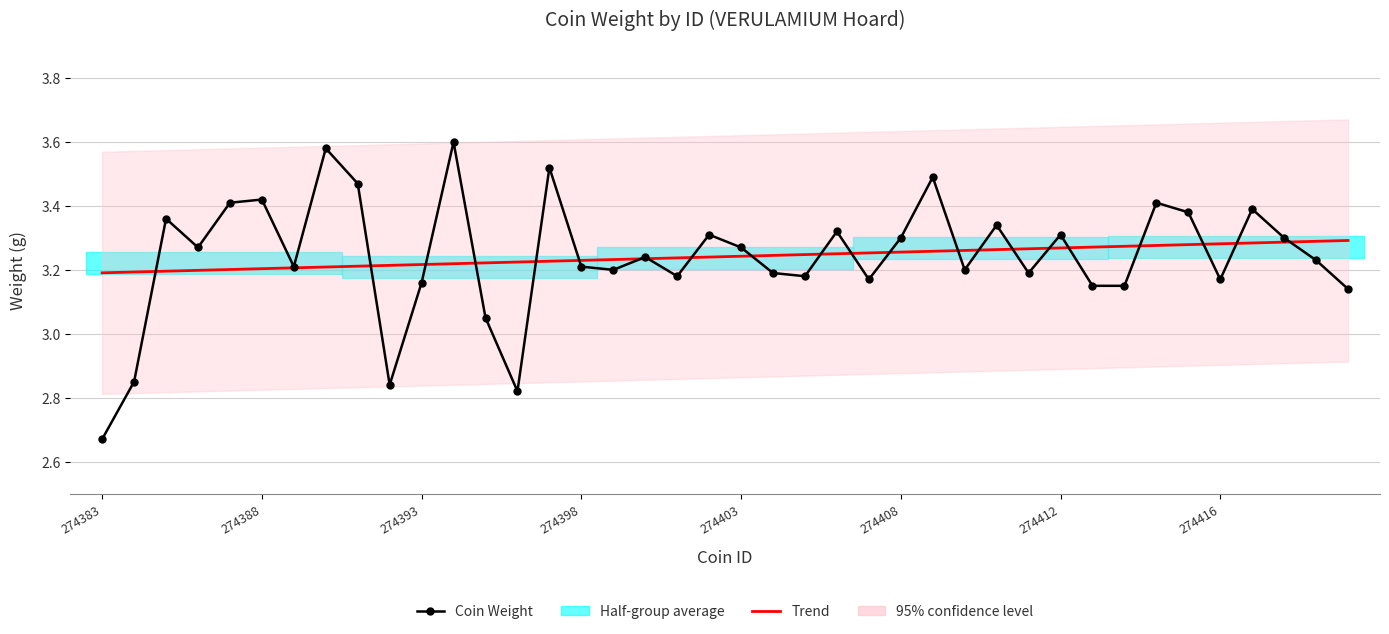

At how many categories does at least one series exceed 3?

40